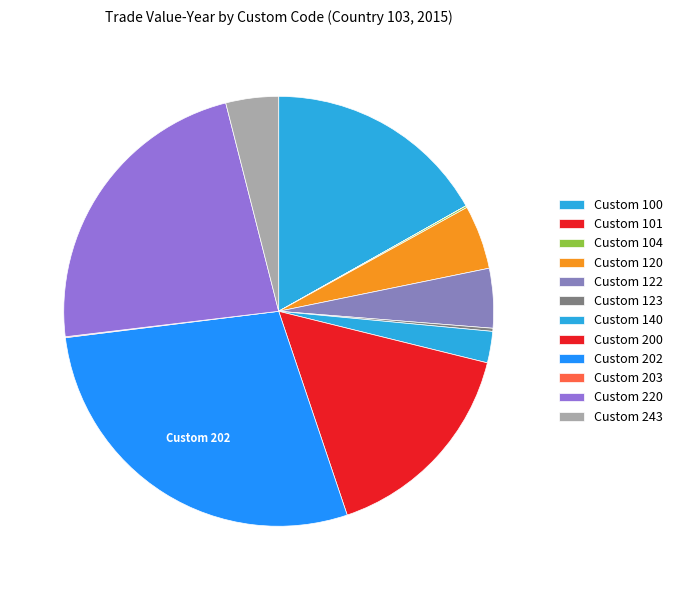

How many segments does this pie chart have?

12